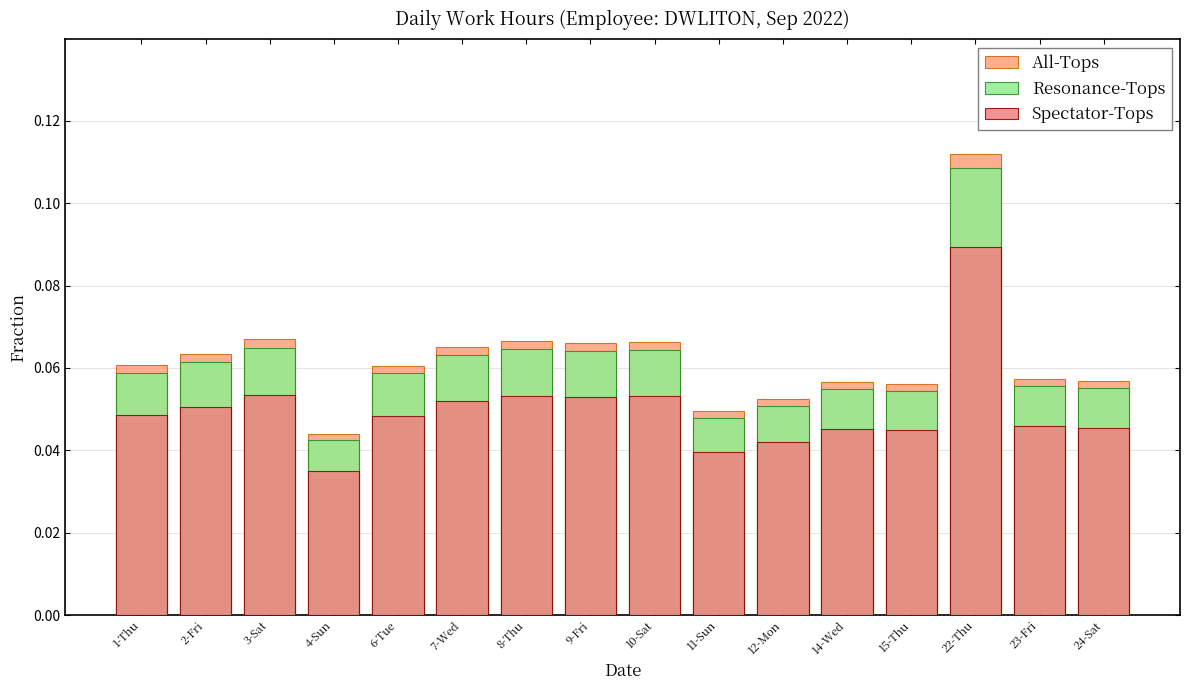

Which has a higher value, 24-Sat or 9-Fri?

9-Fri